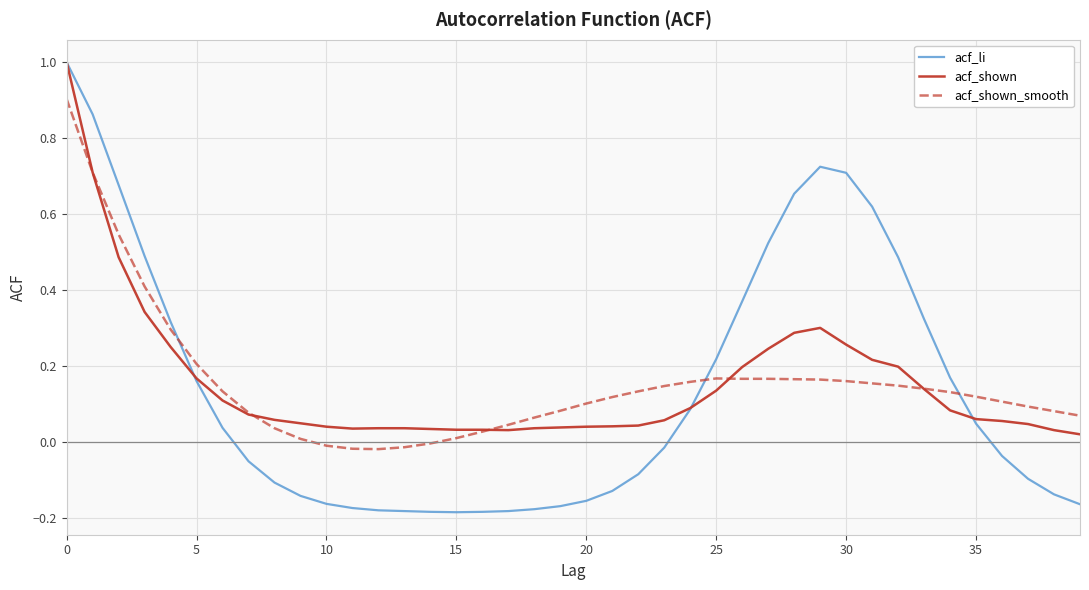

Which series has the largest range (max minus min)?

acf_li